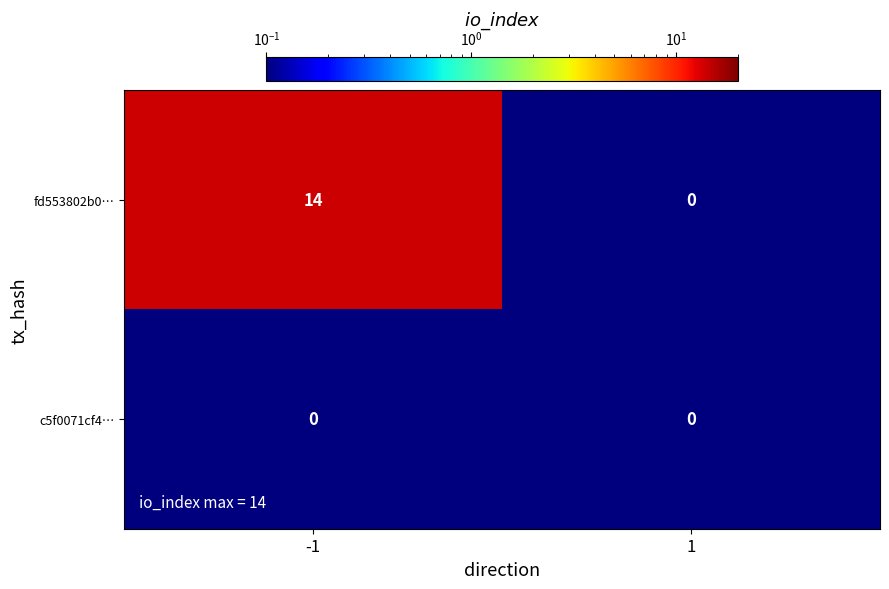

What is the maximum value shown in the chart?

14